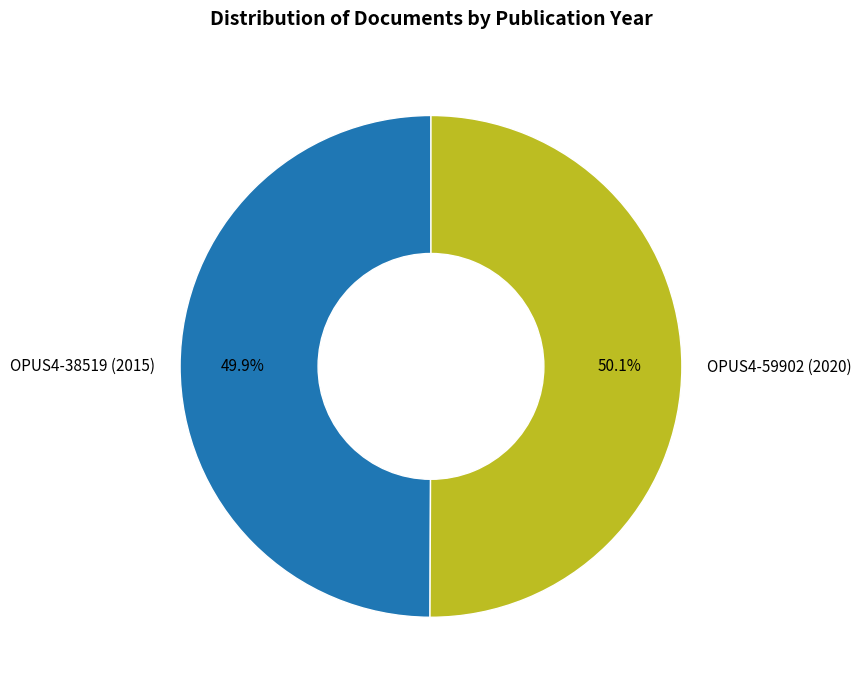

What percentage is the OPUS4-38519 (2015) slice, to the nearest percent?

50%